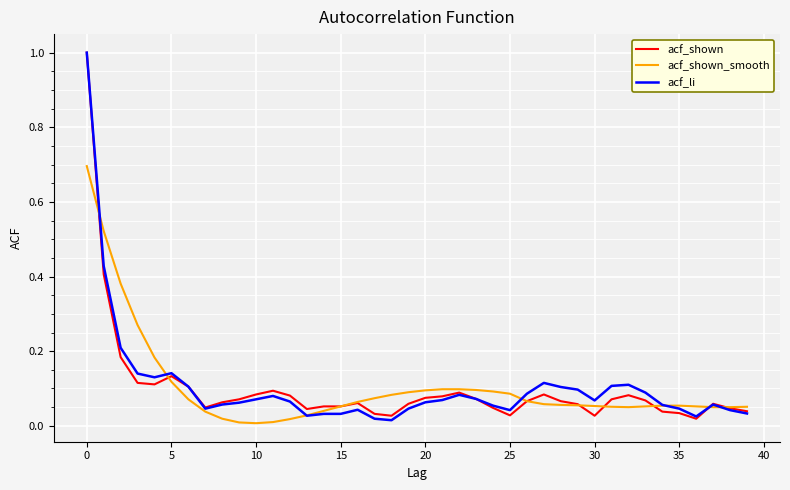

What is the highest value of the acf_shown_smooth series?

0.7